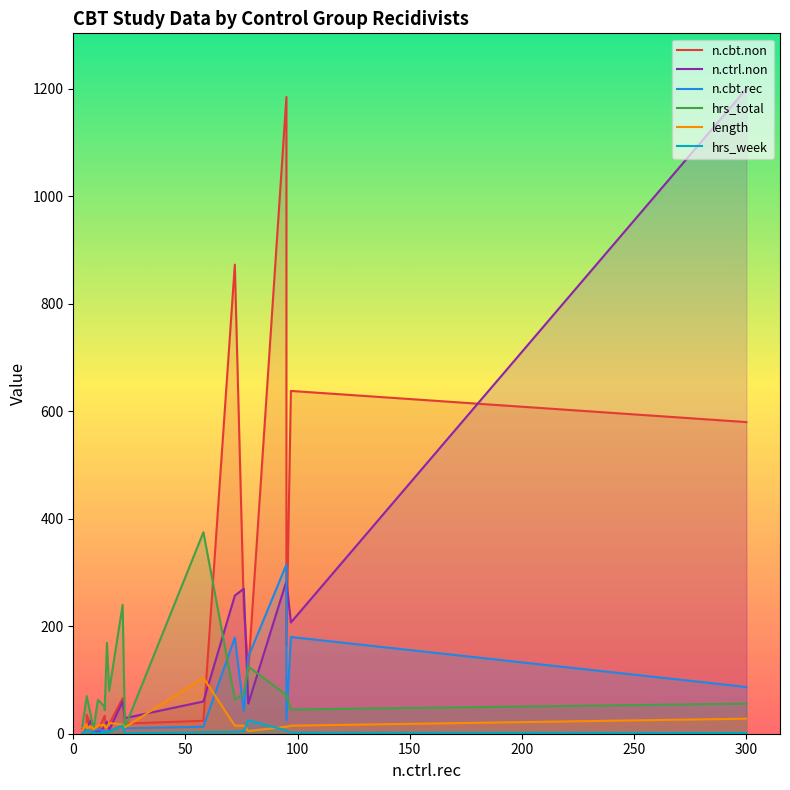

How many data points in n.cbt.rec are above 10?

9